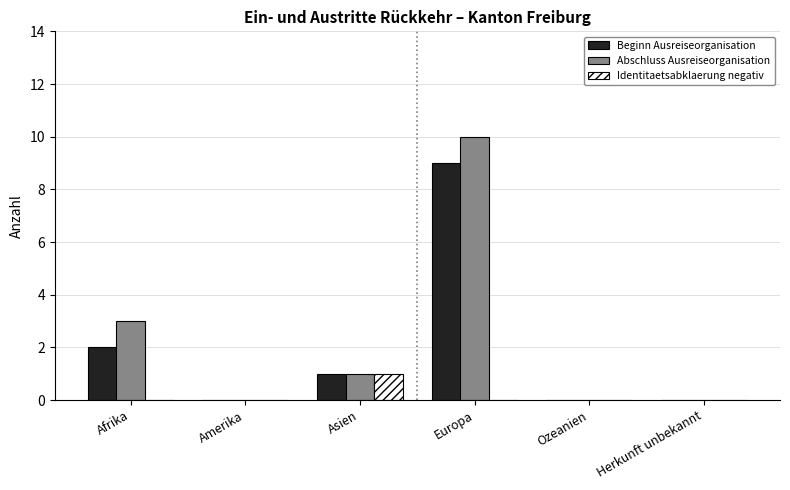

At which category is the sum across all series the highest?

Europa